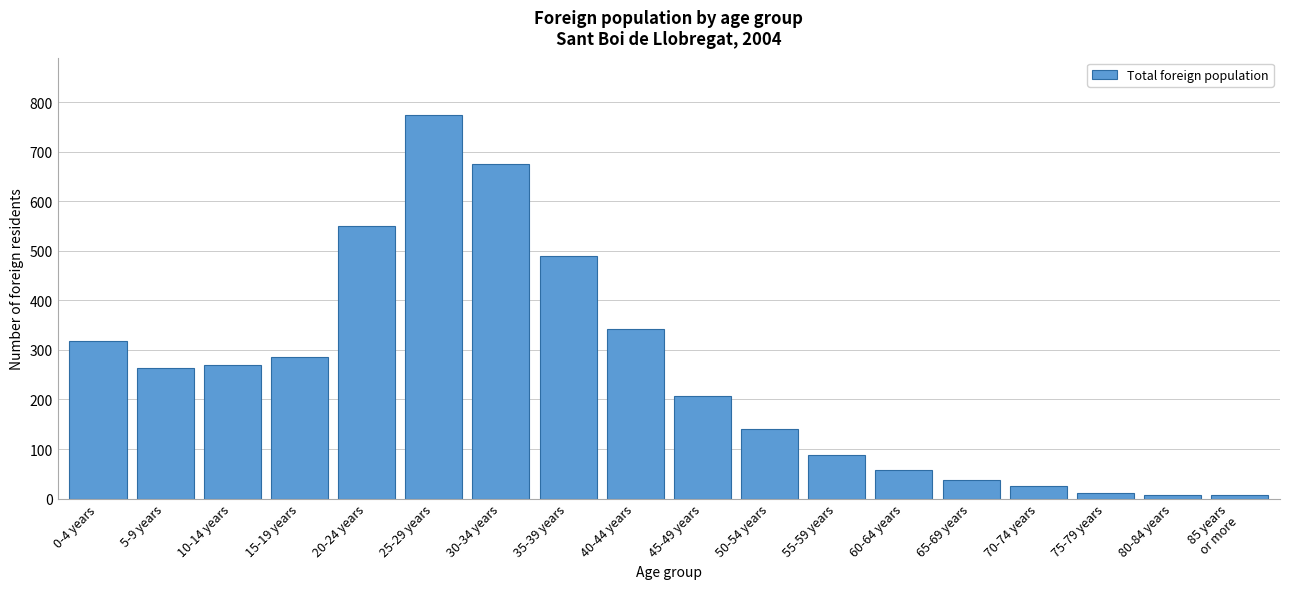

Is it true that the value at 15-19 years is 286?

True